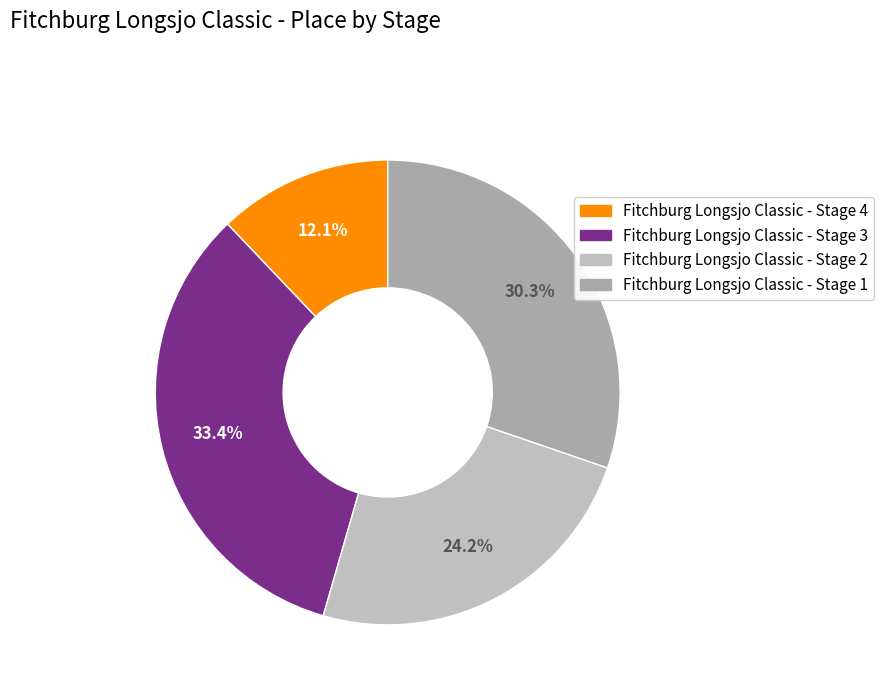

To the nearest percent, what percentage of the pie is Fitchburg Longsjo Classic - Stage 1?

30%